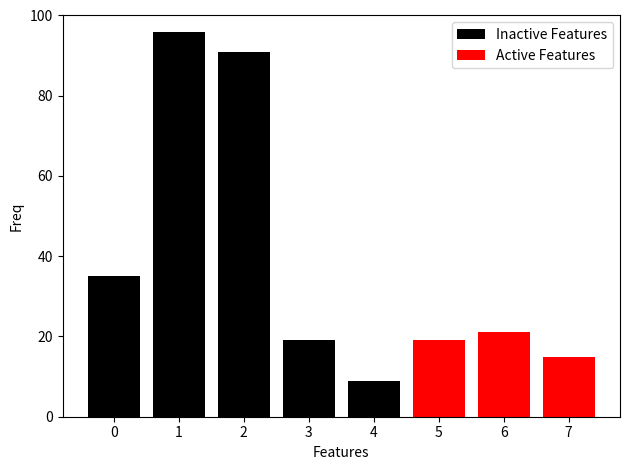

Which series changed the most between 4 and 7?

Active Features